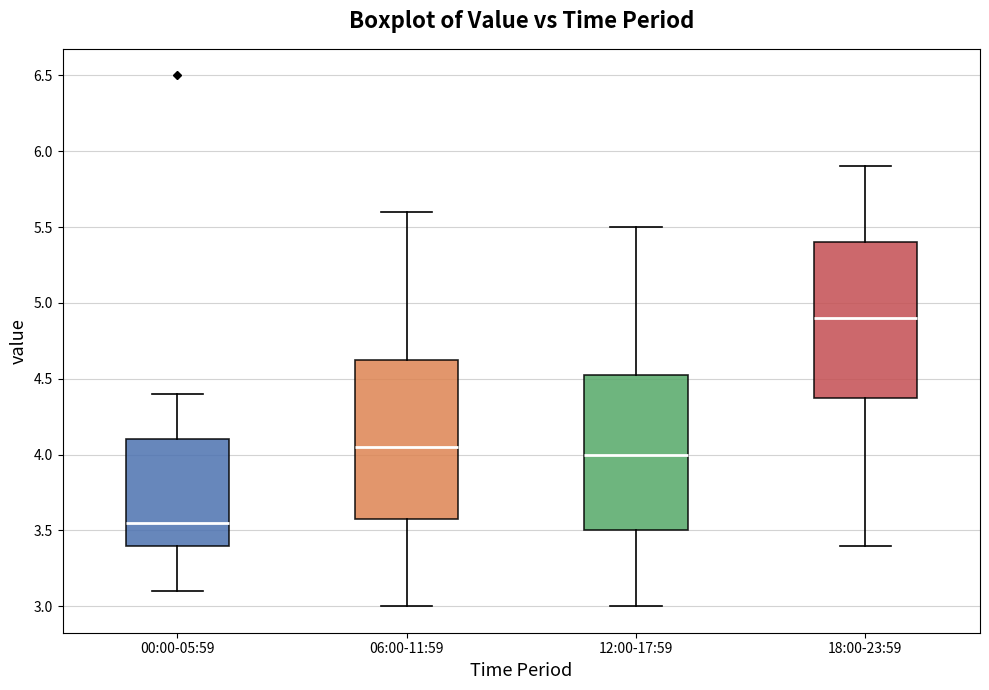

Which box's median line is the highest?

18:00-23:59